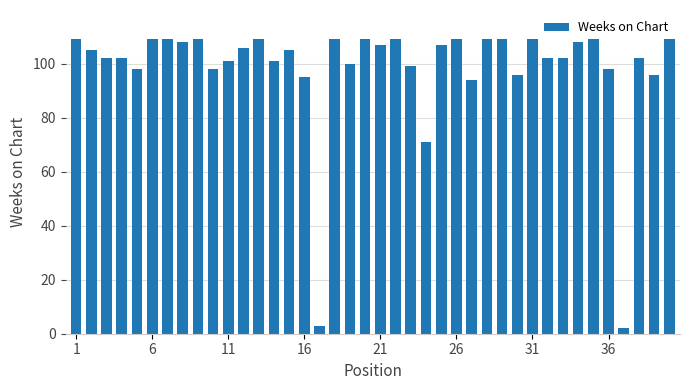

What is the difference between the second highest and second lowest values?

106